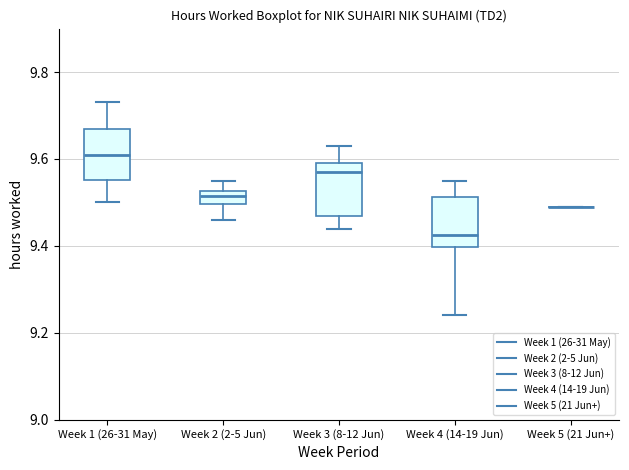

Where does the upper whisker of the box for Week 4 (14-19 Jun) end on the y-axis? The values are not printed on the chart, so give them approximately, as read against the axis.

9.56